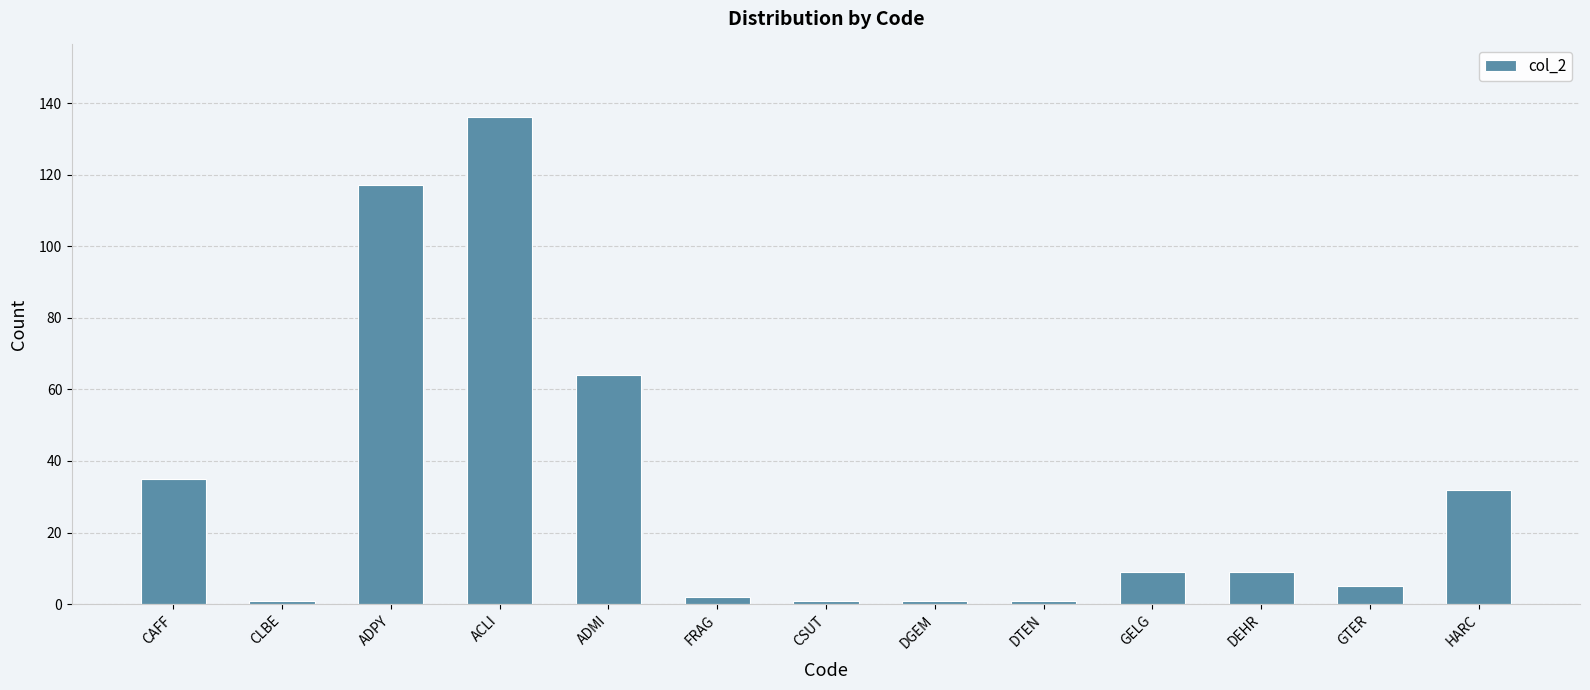

What is the value of the 6th bar from the left?

2